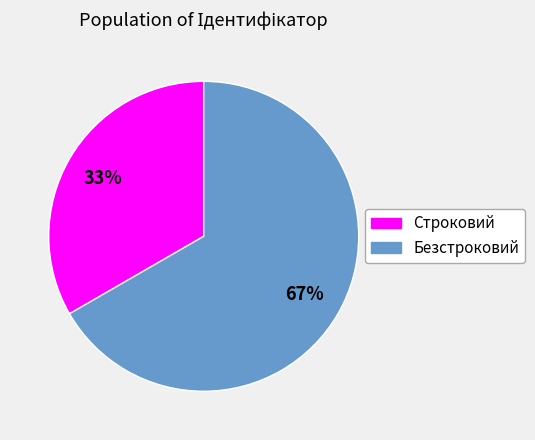

How many slices are in this pie chart?

2